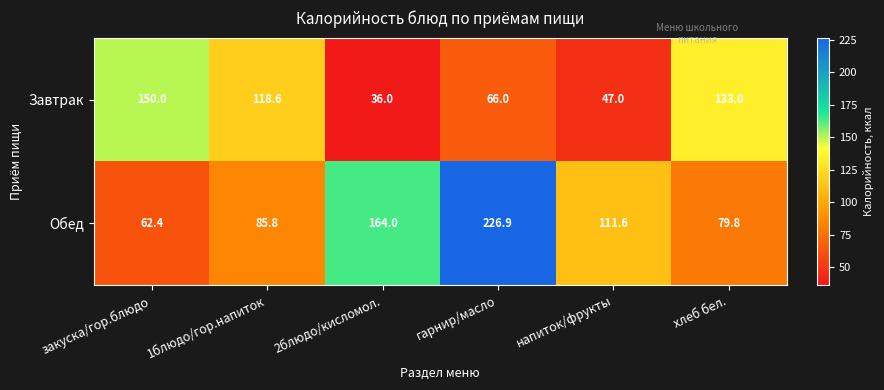

Rank the series by their average value, from highest to lowest.

Обед, Завтрак